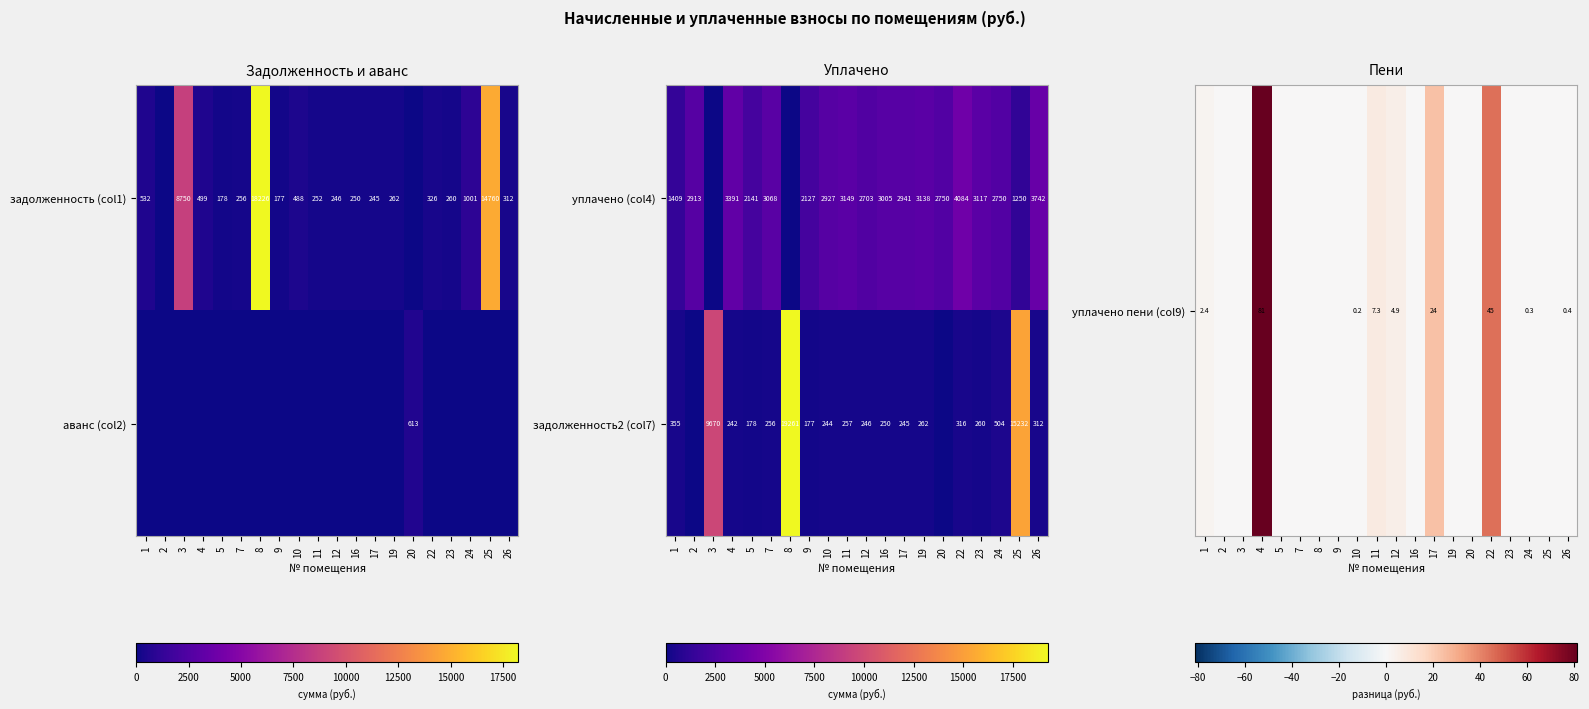

What is the sum of the задолженность (col1) values at 24 and 16?

1251